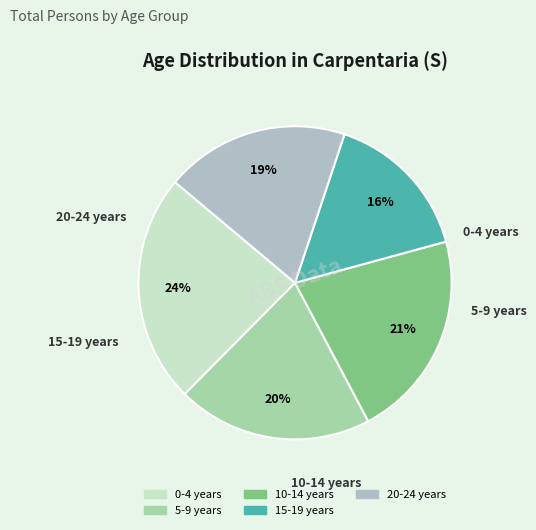

How many segments does this pie chart have?

5